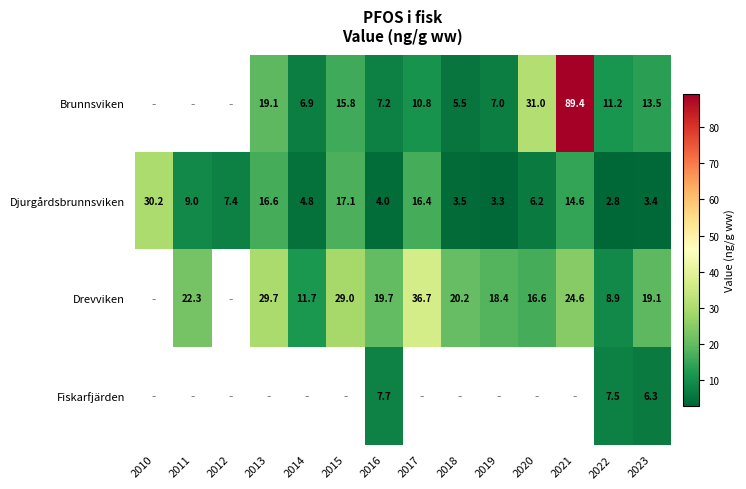

Is the value of Djurgårdsbrunnsviken at 2016 greater than the value of Drevviken at 2014?

No